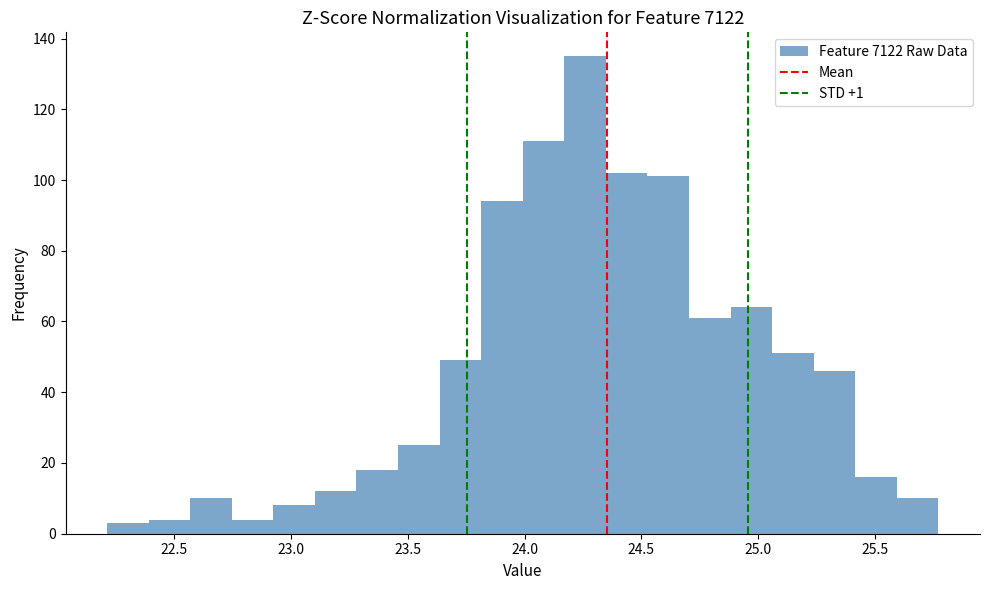

Around what value on the x-axis is the tallest bar? Give the approximate position of its centre, as read against the axis.

24.25